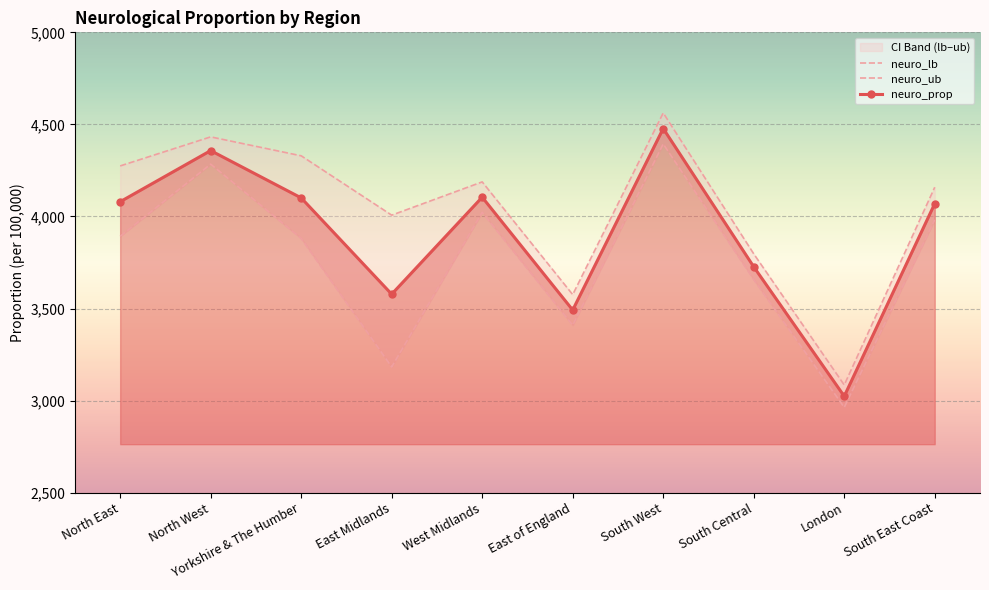

True or false: neuro_prop and neuro_ub intersect in this chart.

False